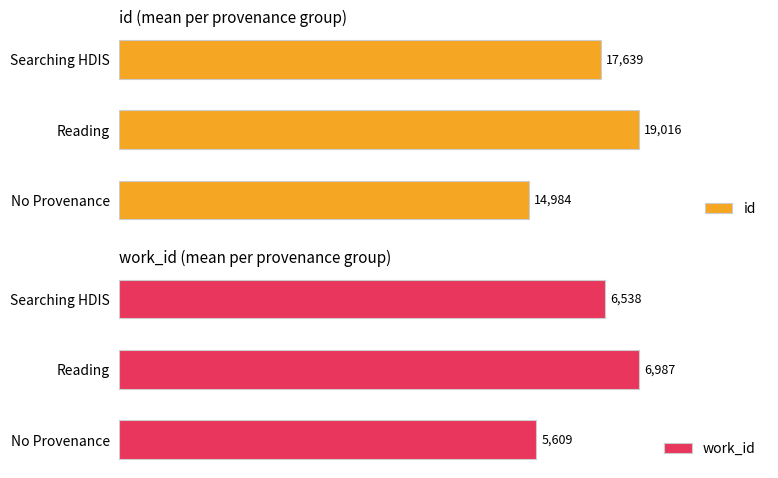

At which label is id closest to 16999?

Searching HDIS